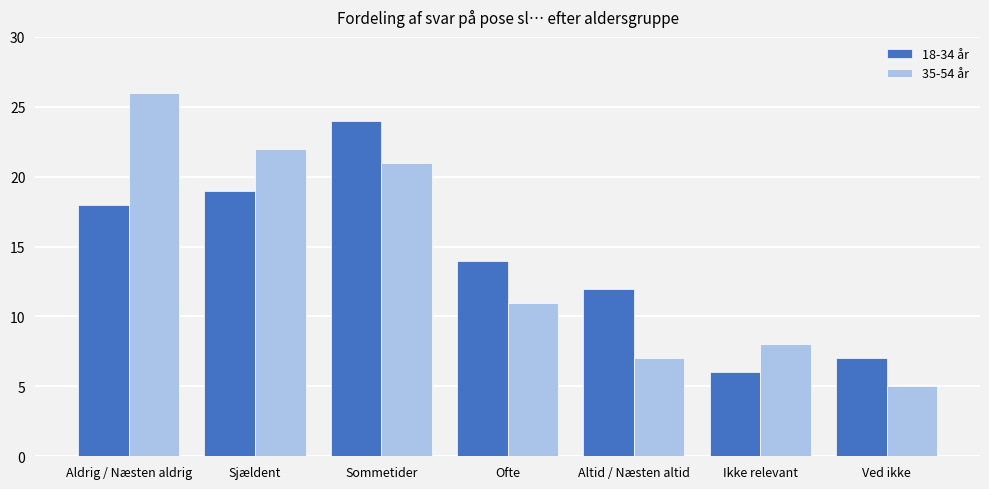

Reading left to right, what are all the values shown in this chart?

18-34 år: 18	19	24	14	12	6	7
35-54 år: 26	22	21	11	7	8	5